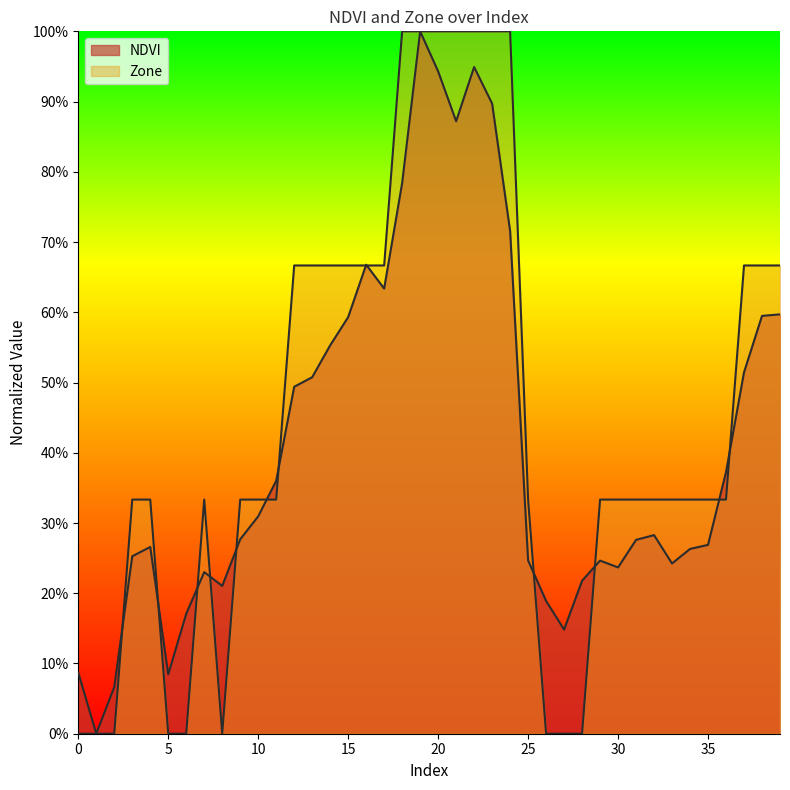

What is the approximate value of NDVI at 35?

0.3